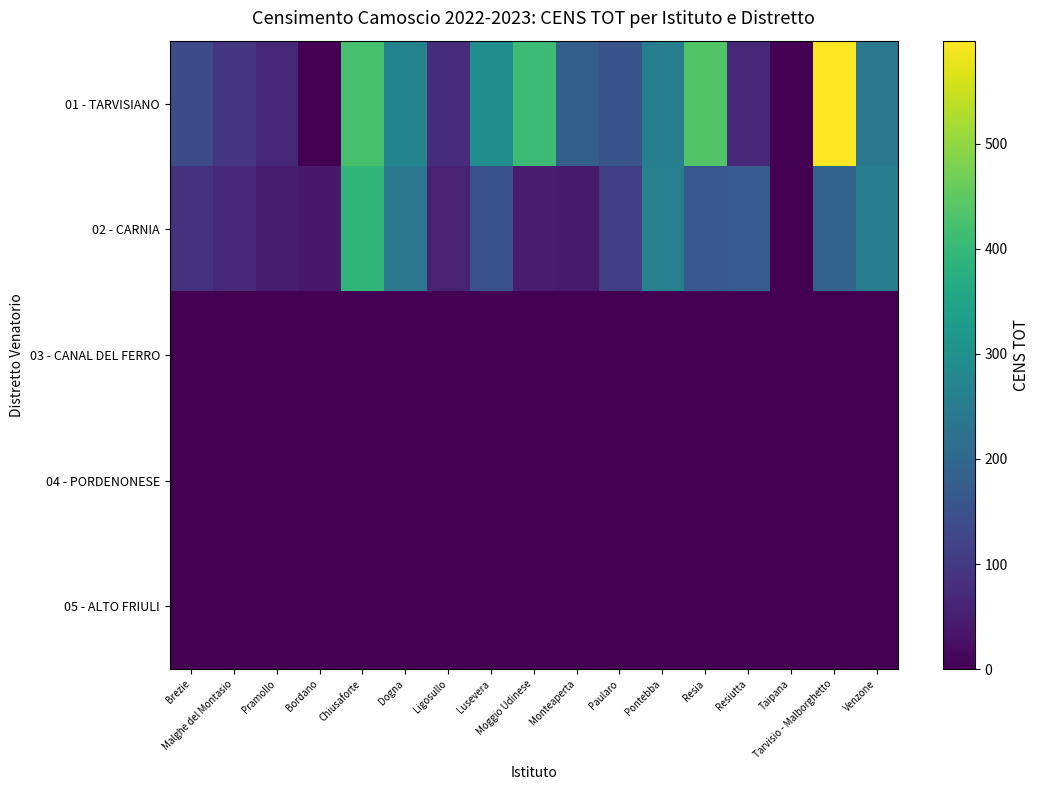

Between Lusevera and Taipana, which series saw the biggest shift?

01 - TARVISIANO